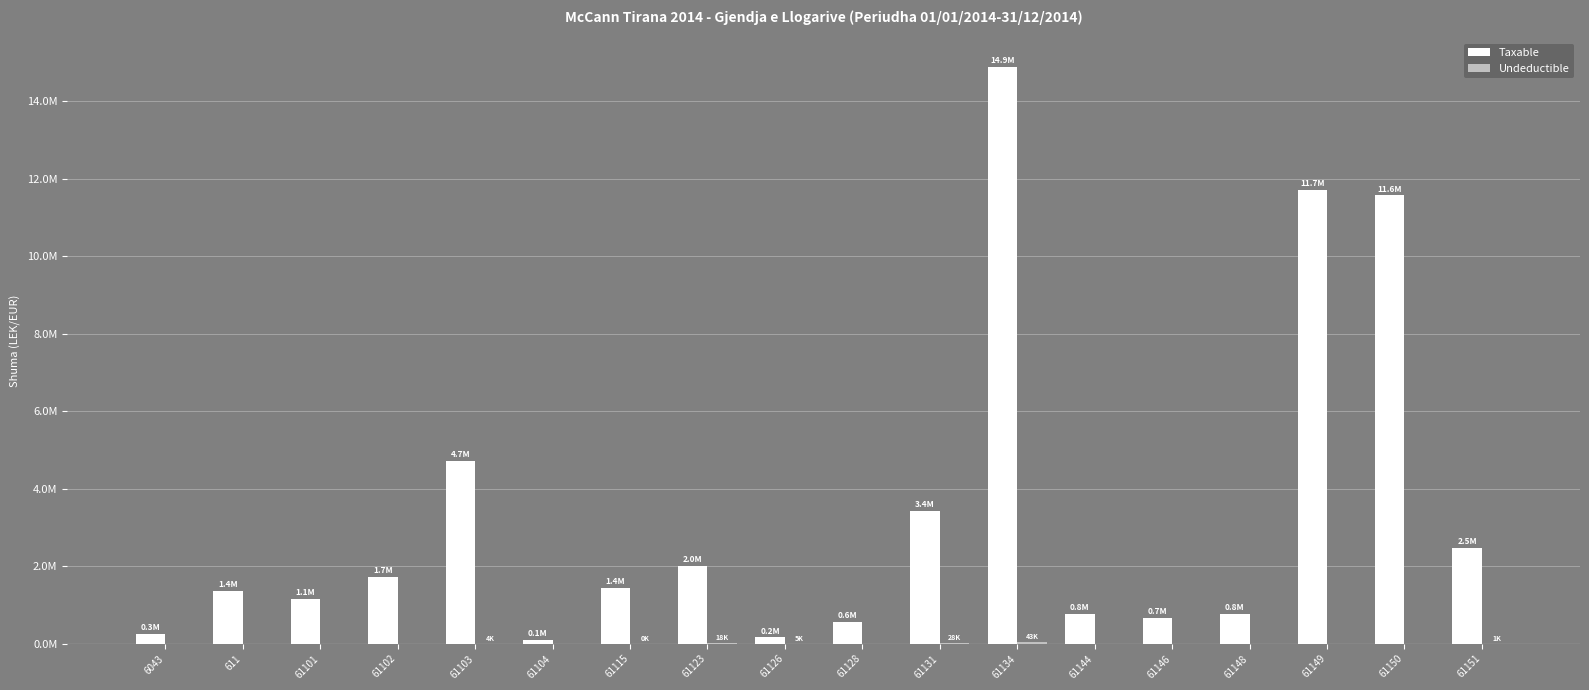

Reading right to left, extract all data points from this chart.

Taxable: 2482098.3	11574631.1	11717876.6	769080.9	666085.5	779642.1	14887859.8	3437988.5	567460.5	163090.0	2010362.2	1434003.2	105900.0	4731146.9	1735151.5	1149043.7	1366068.5	250227.1
Undeductible: 1398.0	0.0	0.0	0.0	0.0	0.0	43299.0	28000.0	0.0	5100.0	18500.0	250.0	0.0	3920.0	0.0	0.0	0.0	0.0